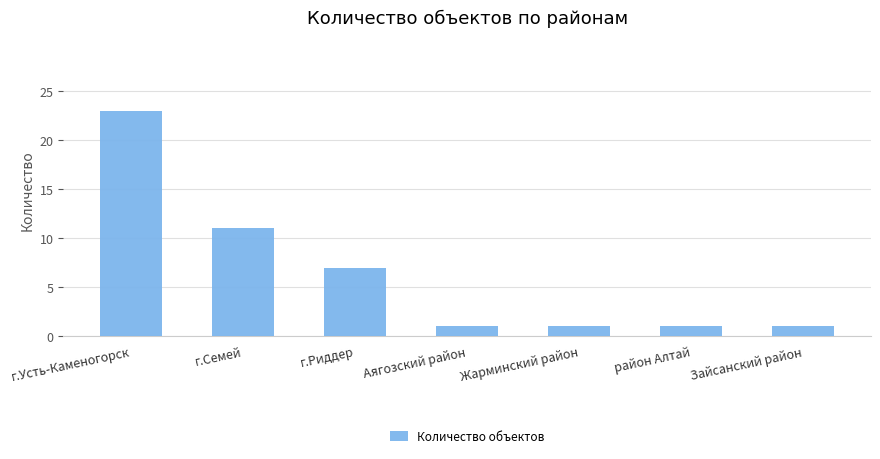

What is the change in value from г.Усть-Каменогорск to район Алтай?

-22